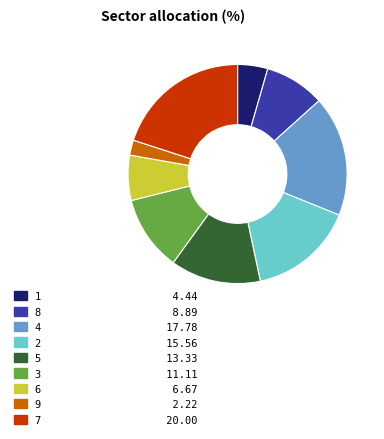

Which slice is the largest?

7